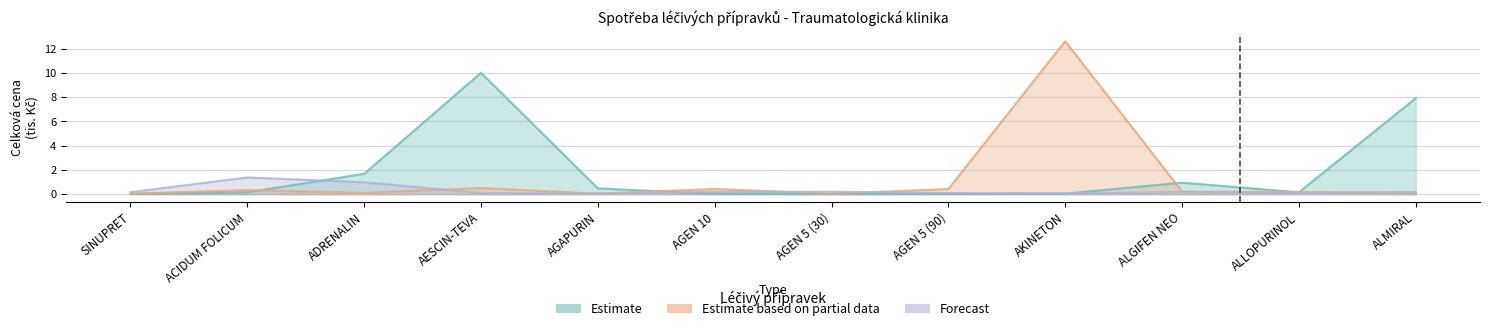

What is the average value of the Forecast series?

0.3